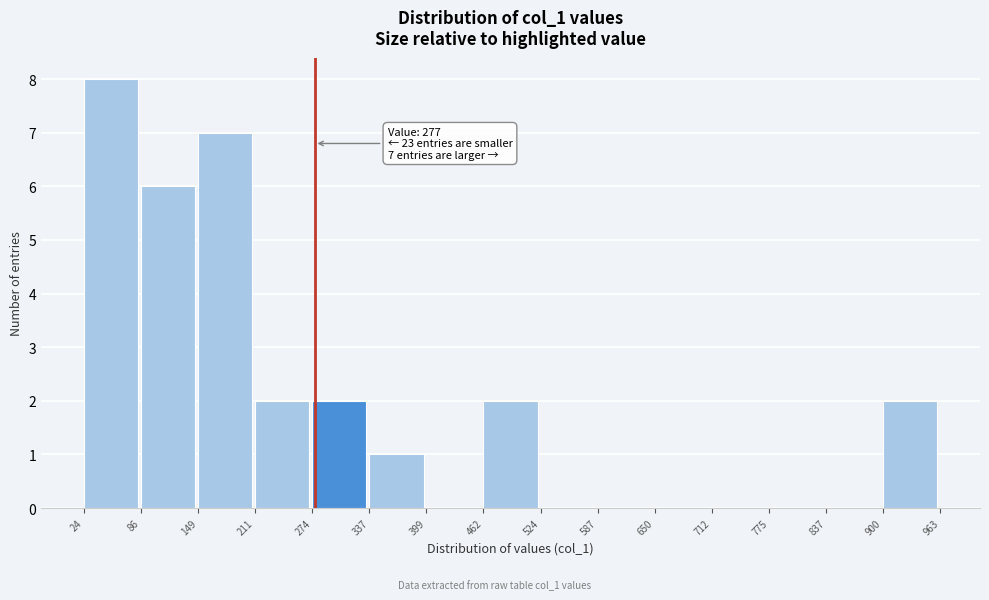

Over which range of the x-axis is the bar tallest?

24 to 86